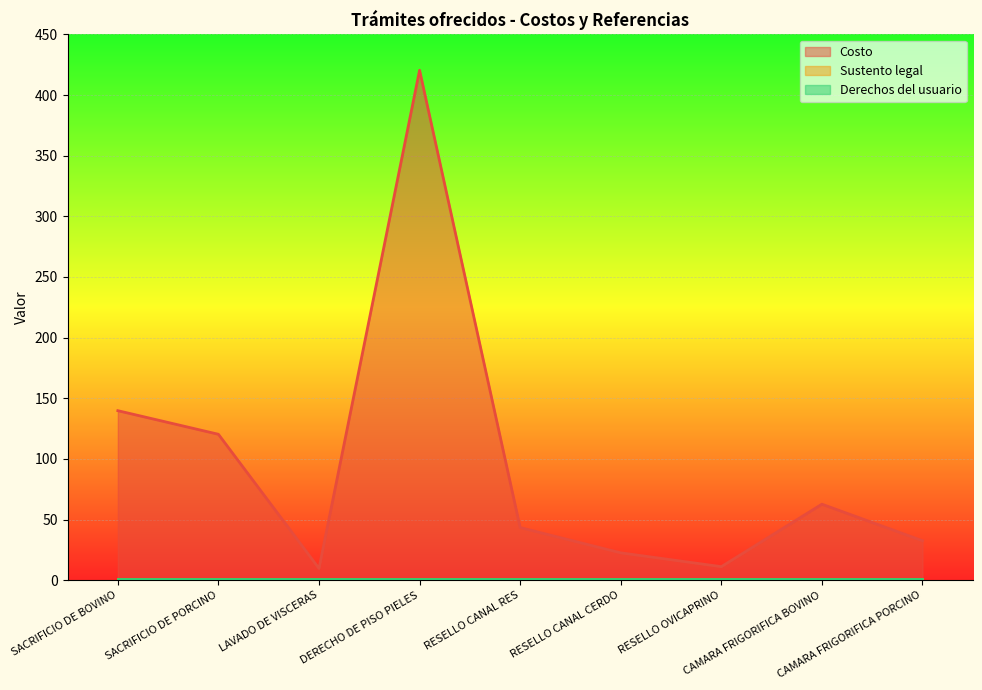

Read the Derechos del usuario value at RESELLO OVICAPRINO.

1.0